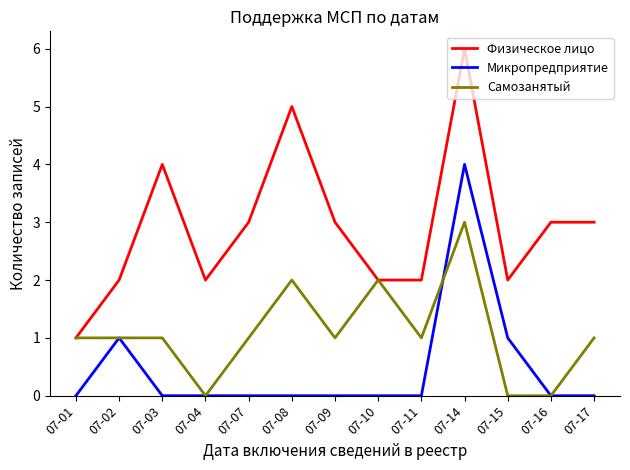

Reading right to left, list all the values displayed in this chart.

Физическое лицо: 07-17=3	07-16=3	07-15=2	07-14=6	07-11=2	07-10=2	07-09=3	07-08=5	07-07=3	07-04=2	07-03=4	07-02=2	07-01=1
Микропредприятие: 07-17=0	07-16=0	07-15=1	07-14=4	07-11=0	07-10=0	07-09=0	07-08=0	07-07=0	07-04=0	07-03=0	07-02=1	07-01=0
Самозанятый: 07-17=1	07-16=0	07-15=0	07-14=3	07-11=1	07-10=2	07-09=1	07-08=2	07-07=1	07-04=0	07-03=1	07-02=1	07-01=1